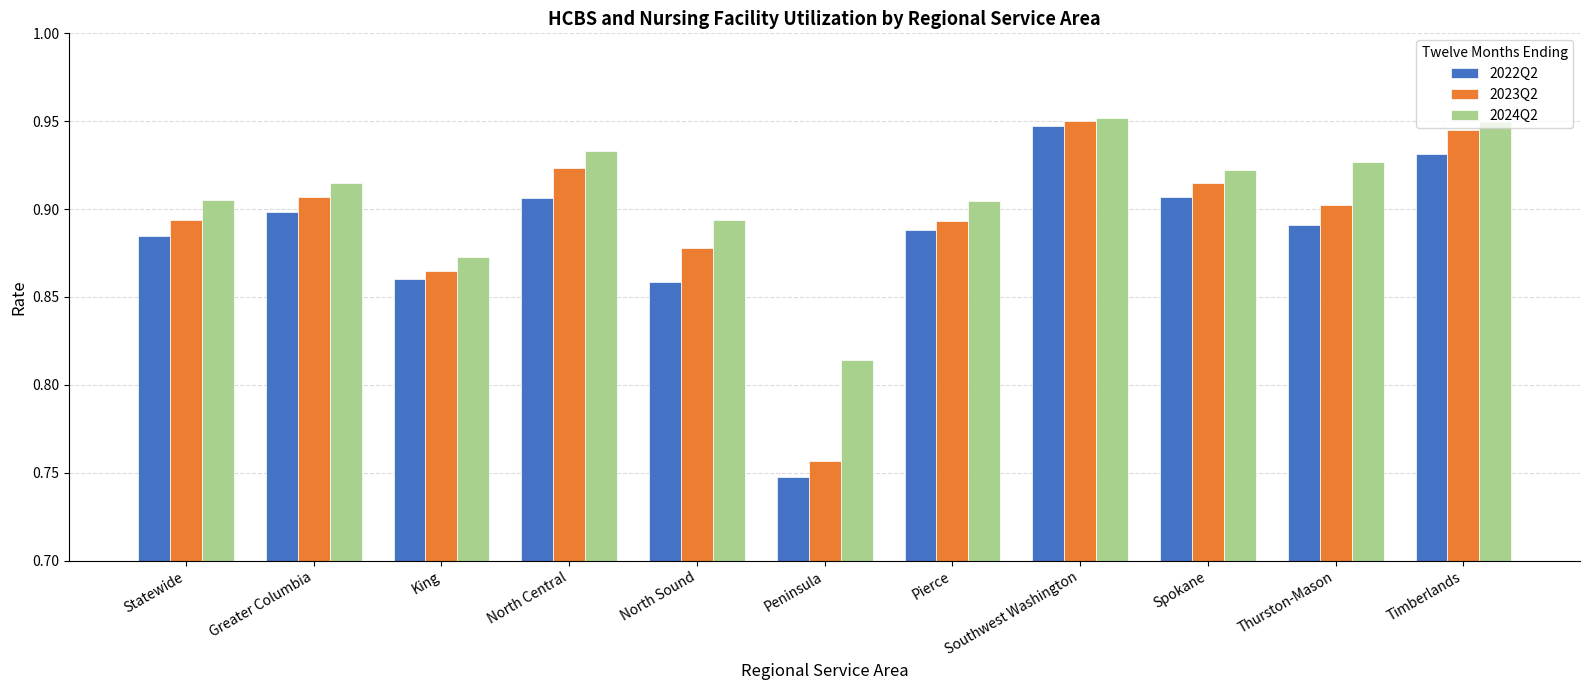

The value of 2024Q2 at Statewide is 0.9. True or false?

True